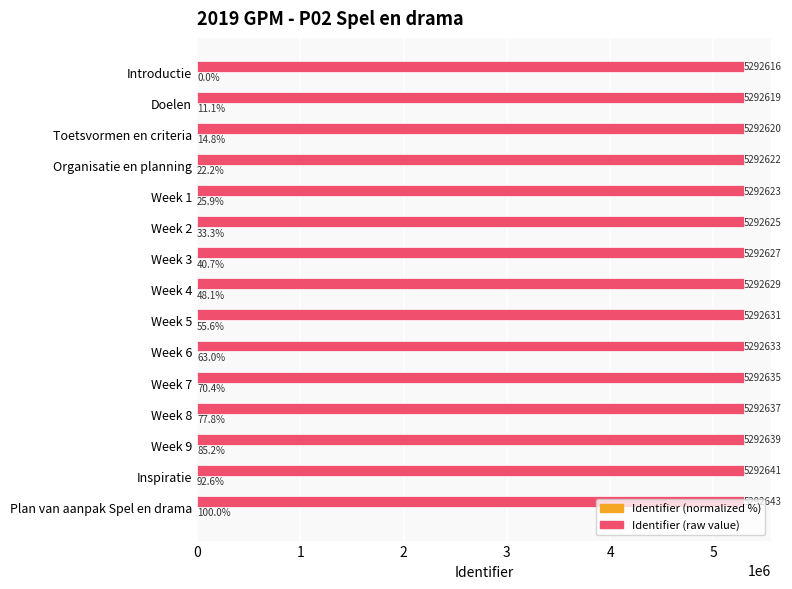

What is the maximum value shown in the chart?

5292643.0